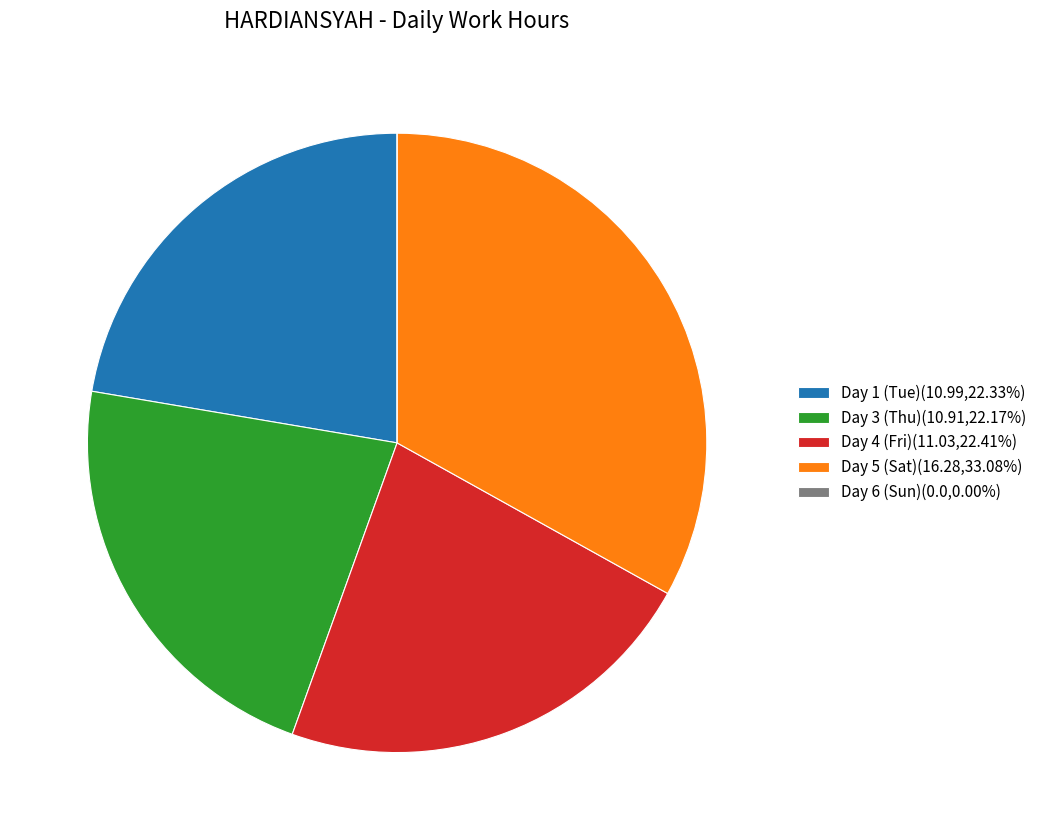

Is there a majority slice in this chart?

No